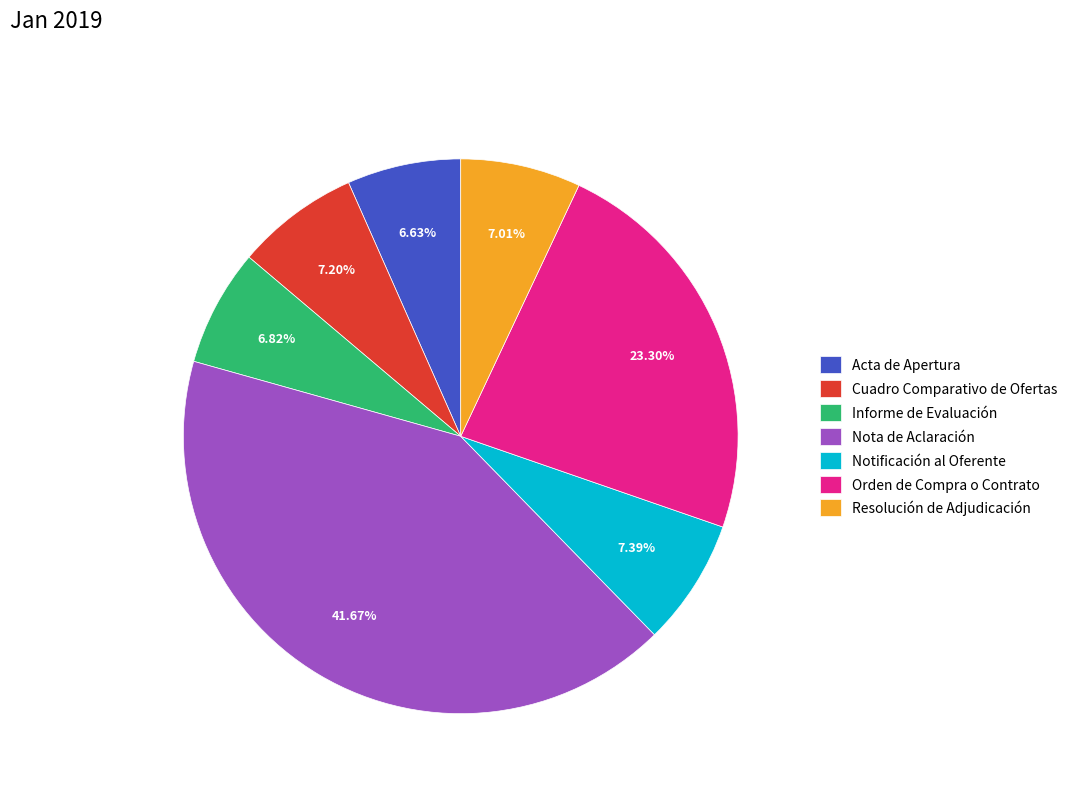

What percentage is NOT represented by Resolución de Adjudicación?

93.0%